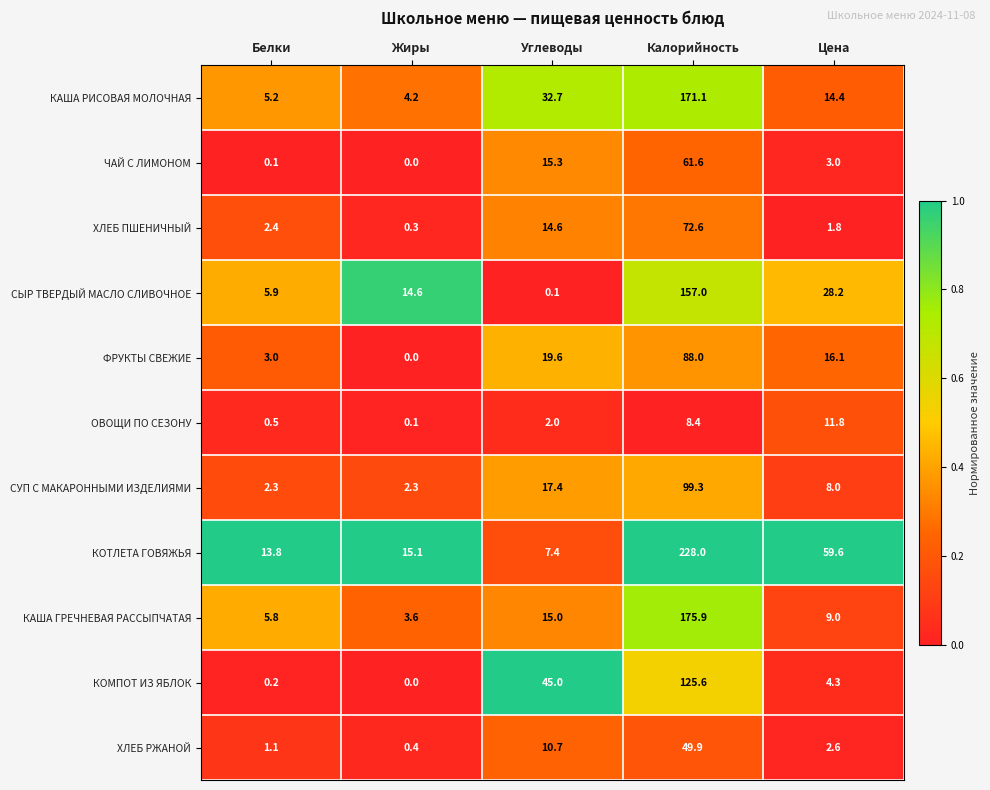

Rank the series at Углеводы from highest to lowest value.

КОМПОТ ИЗ ЯБЛОК, КАША РИСОВАЯ МОЛОЧНАЯ, ФРУКТЫ СВЕЖИЕ, СУП С МАКАРОННЫМИ ИЗДЕЛИЯМИ, ЧАЙ С ЛИМОНОМ, КАША ГРЕЧНЕВАЯ РАССЫПЧАТАЯ, ХЛЕБ ПШЕНИЧНЫЙ, ХЛЕБ РЖАНОЙ, КОТЛЕТА ГОВЯЖЬЯ, ОВОЩИ ПО СЕЗОНУ, СЫР ТВЕРДЫЙ МАСЛО СЛИВОЧНОЕ